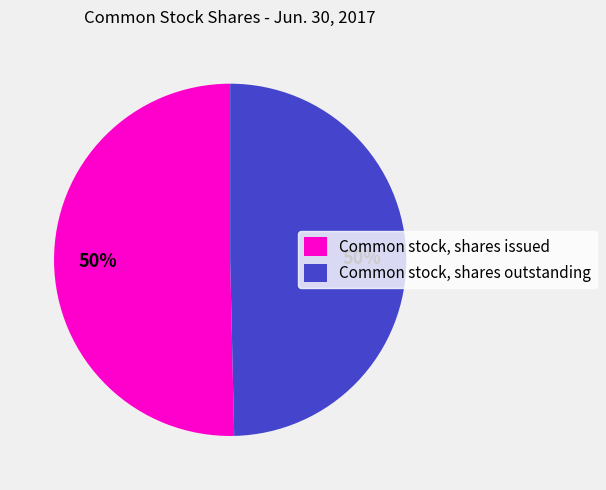

To the nearest percent, what is the combined percentage of Common stock, shares outstanding and Common stock, shares issued?

100%